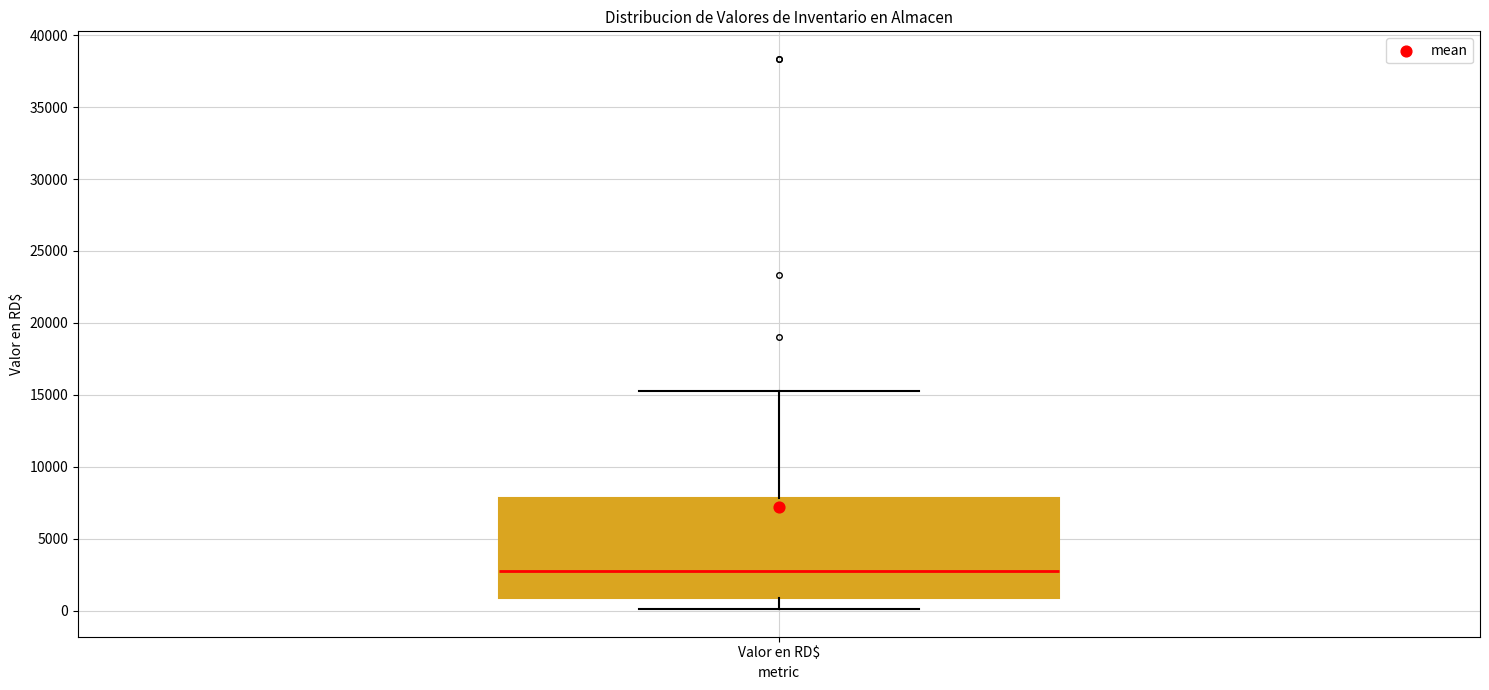

Where does the upper whisker of the box for Valor en RD$ end on the y-axis? The values are not printed on the chart, so give them approximately, as read against the axis.

15000